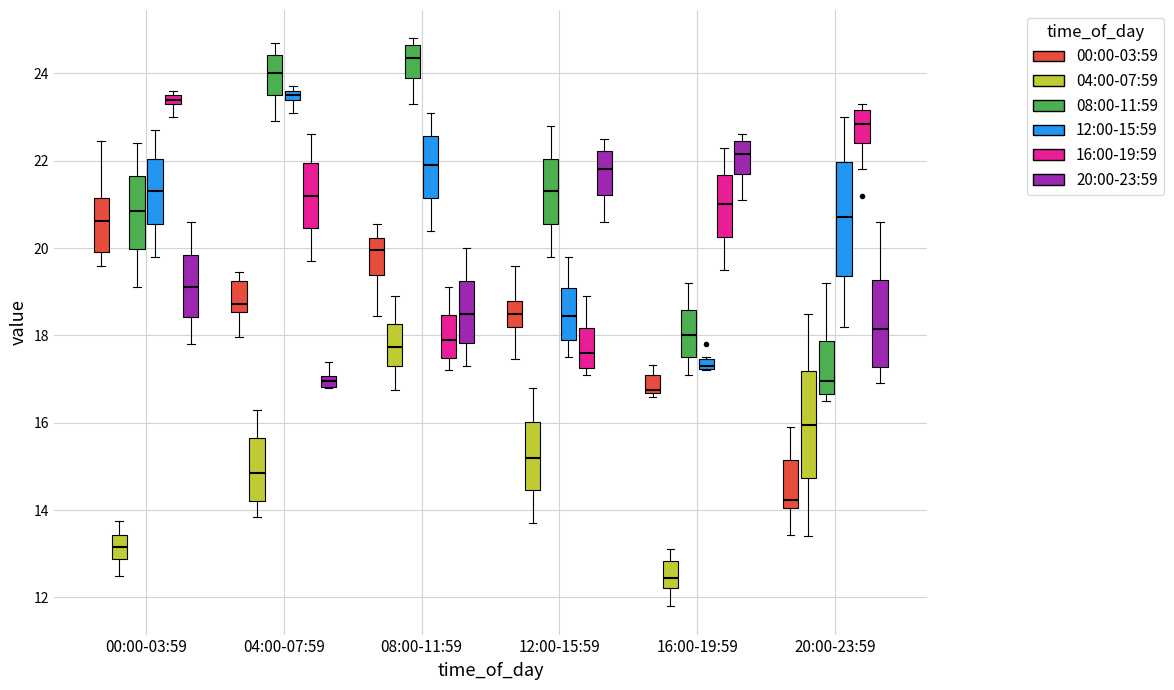

Where is the lower edge of the box for 16:00-19:59 (04:00-07:59) on the y-axis? The values are not printed on the chart, so give them approximately, as read against the axis.

12.2